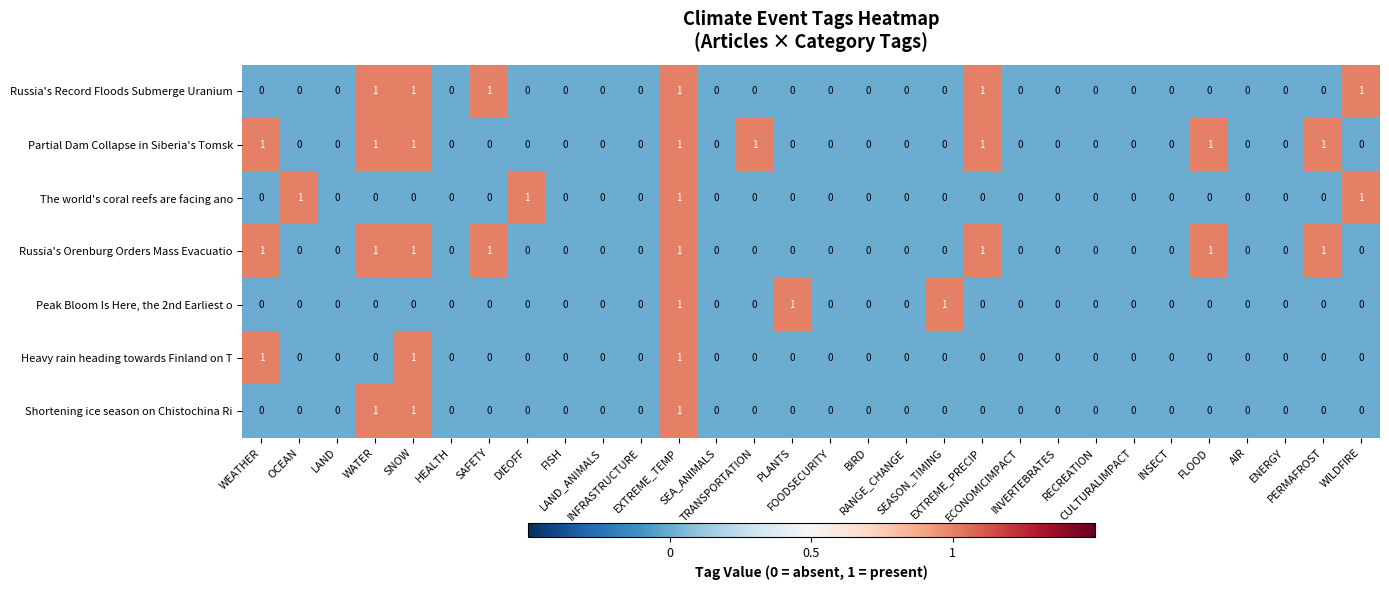

What is the sum of all Shortening ice season on Chistochina Ri values?

3